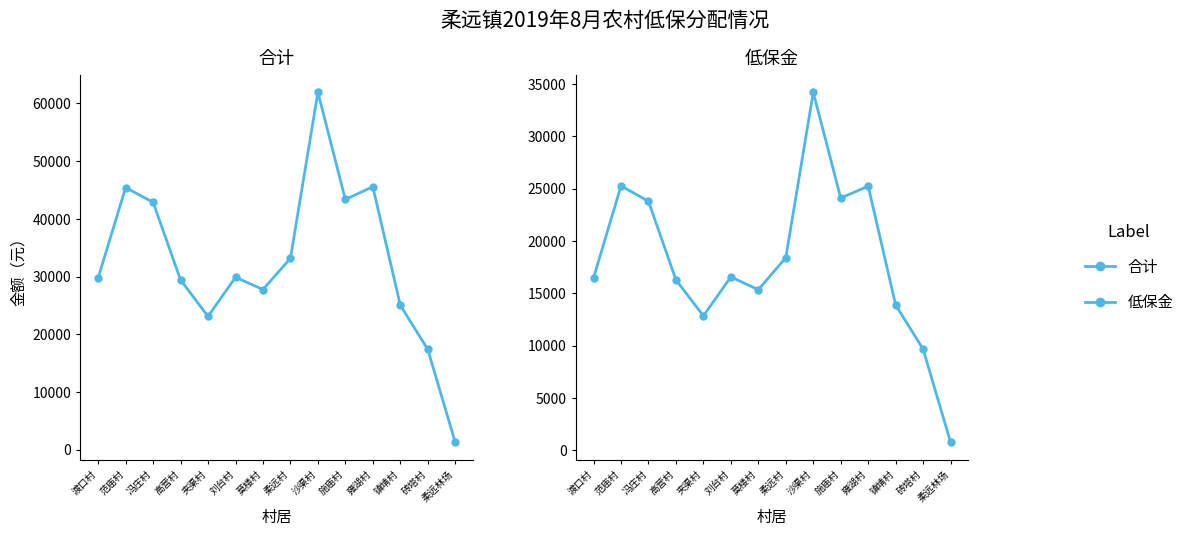

How many data points in 低保金 are above 16554?

6